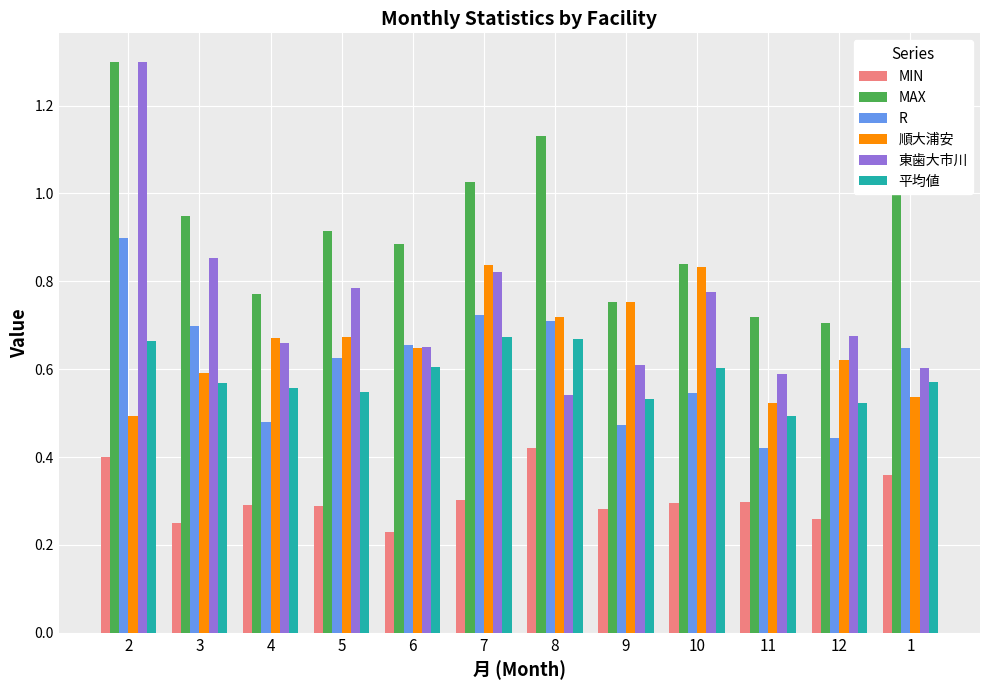

What is the highest value of the MAX series?

1.3